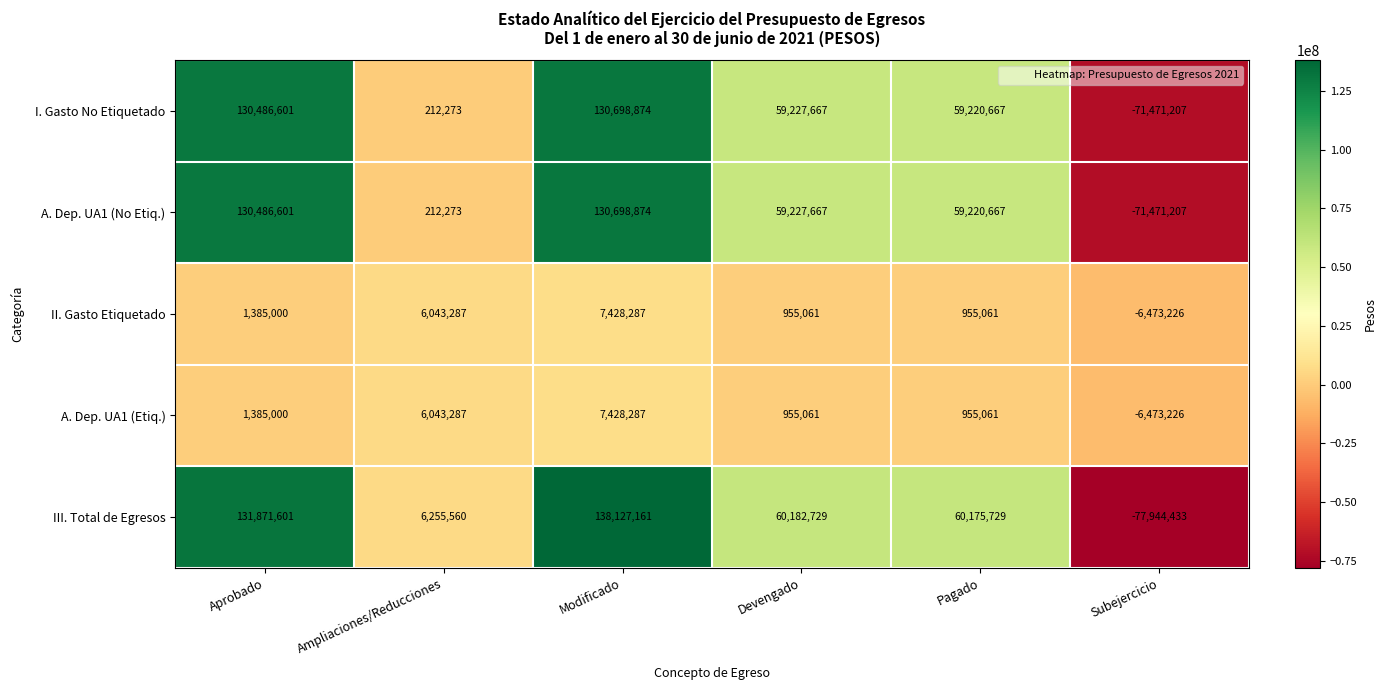

What is the difference between the maximum and minimum values in the III. Total de Egresos series?

216071594